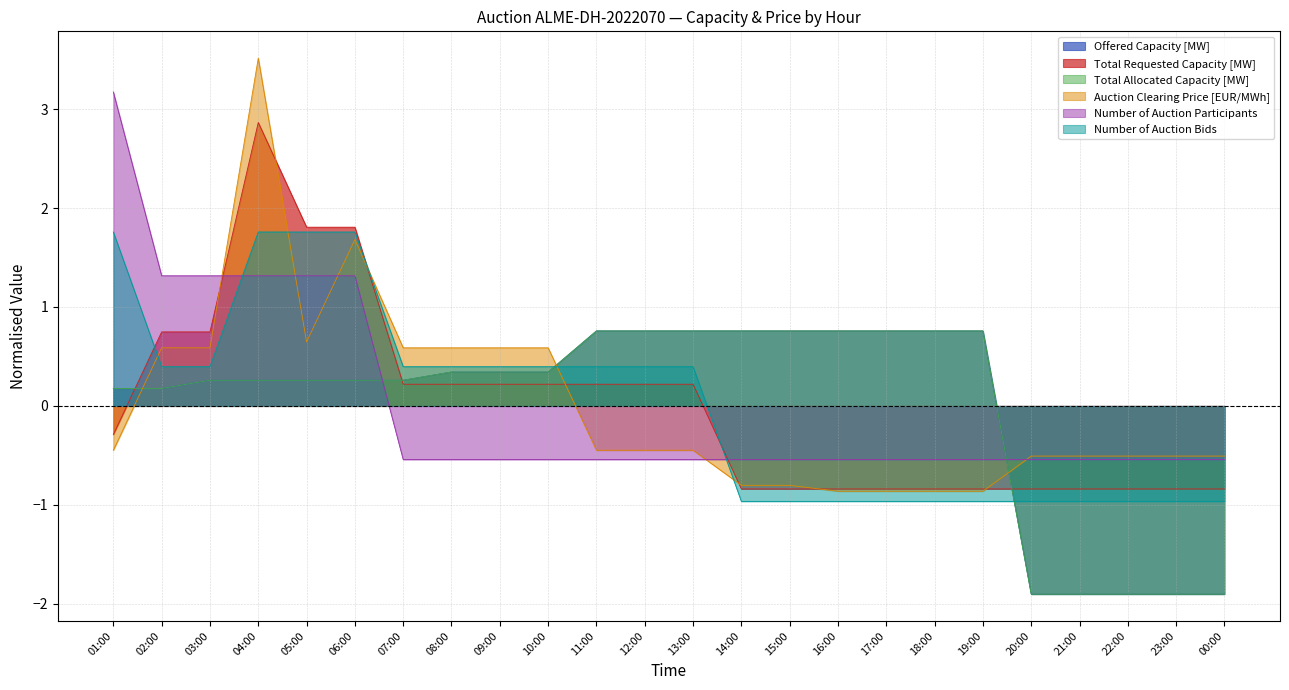

Where is Offered Capacity [MW] nearest to the value 0?

01:00